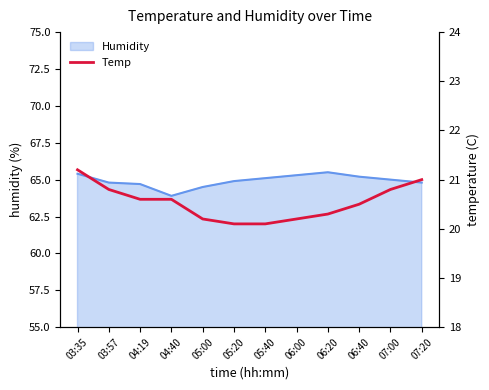

What is the highest value of the Humidity series?

65.5